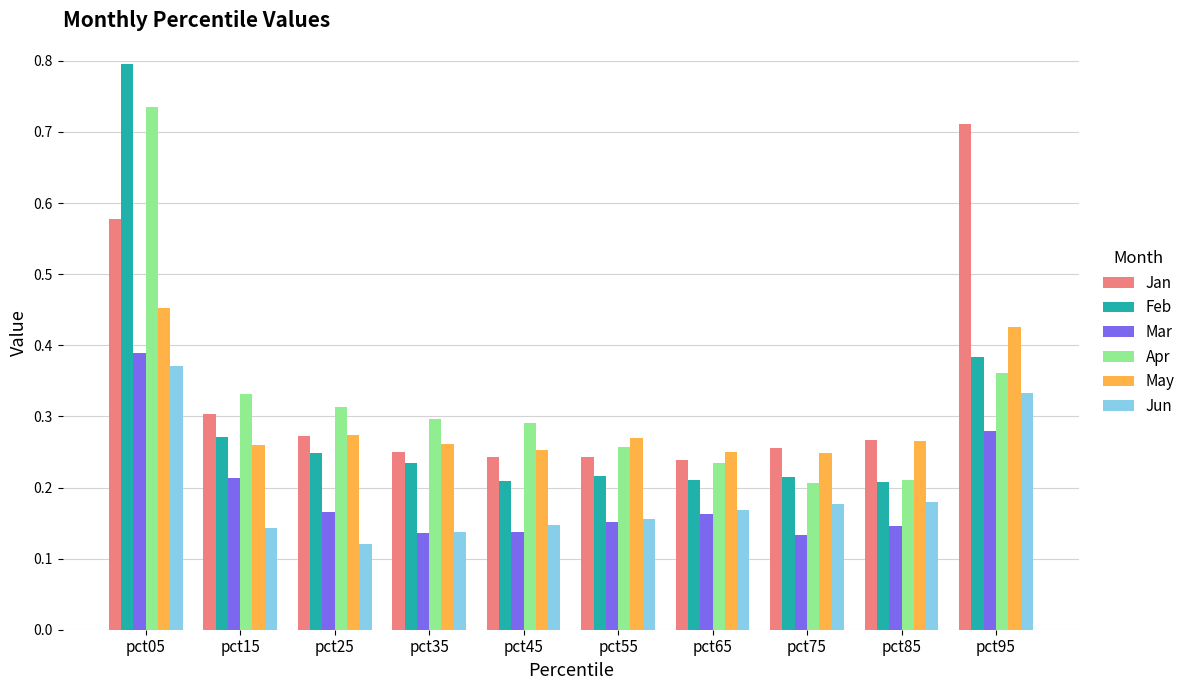

What is the sum of all Jun values?

1.9